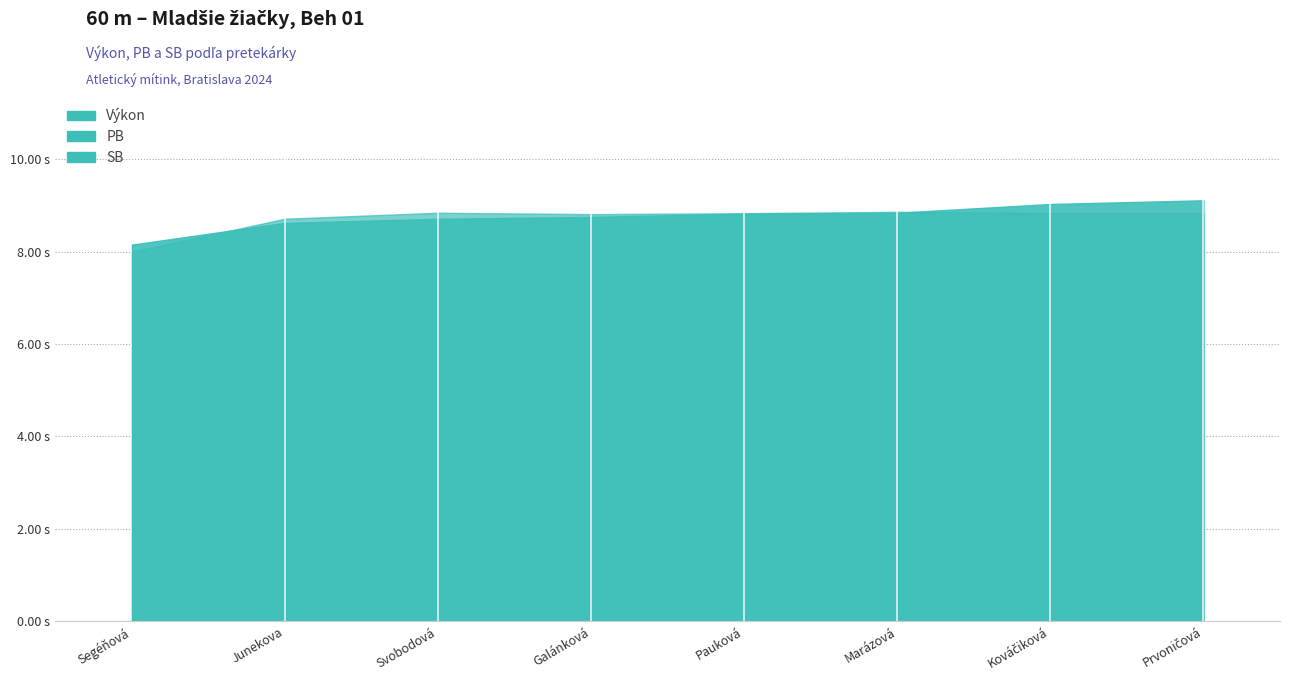

Which label corresponds to the smallest value in the chart?

Segéňová Alexandra